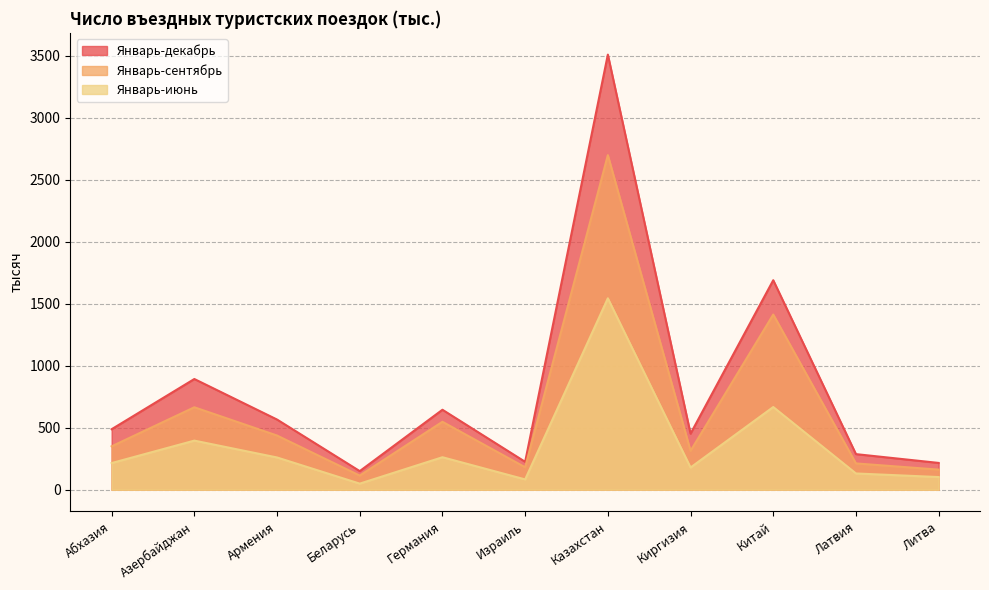

What is the sum of all Январь-декабрь values?

9122